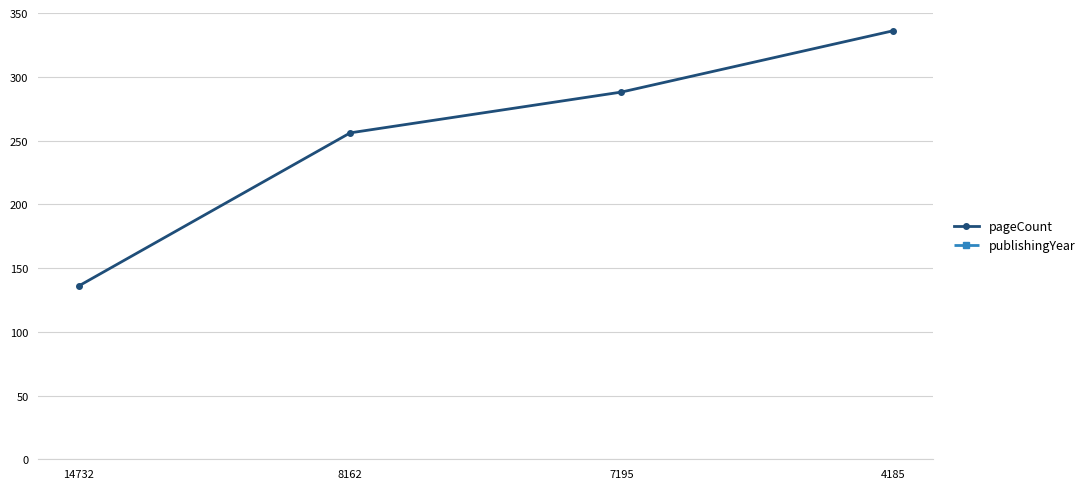

What are all the series names shown in the legend?

pageCount, publishingYear